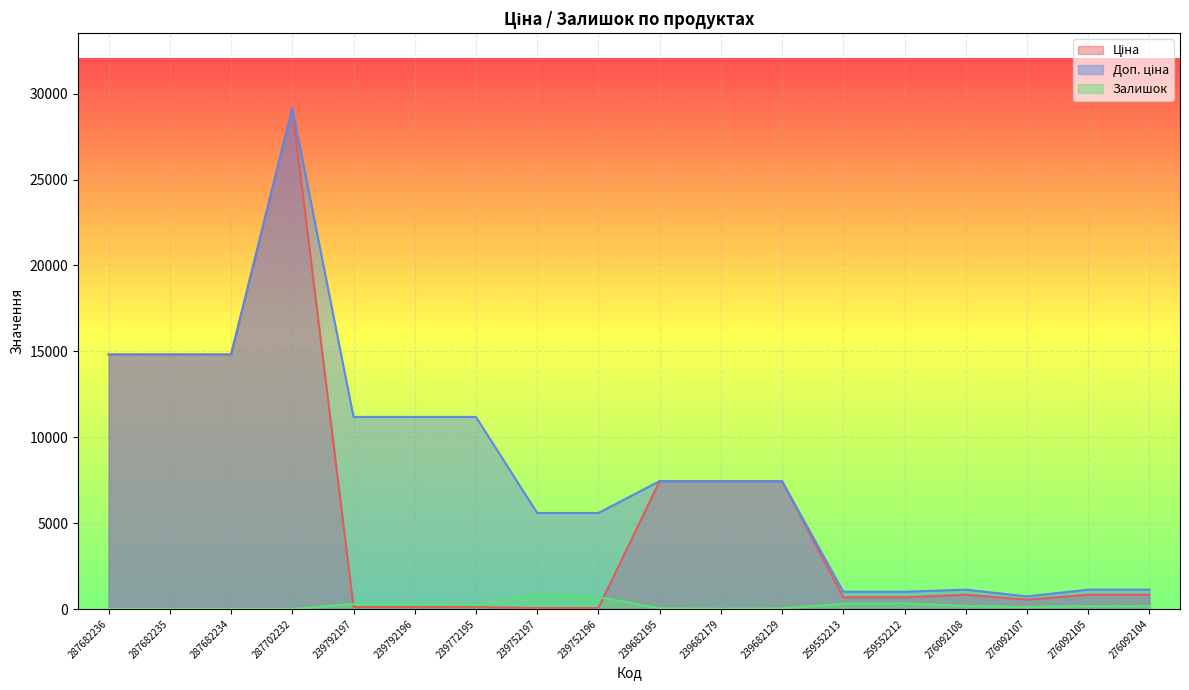

What is the sum of all Залишок values?

3711.0